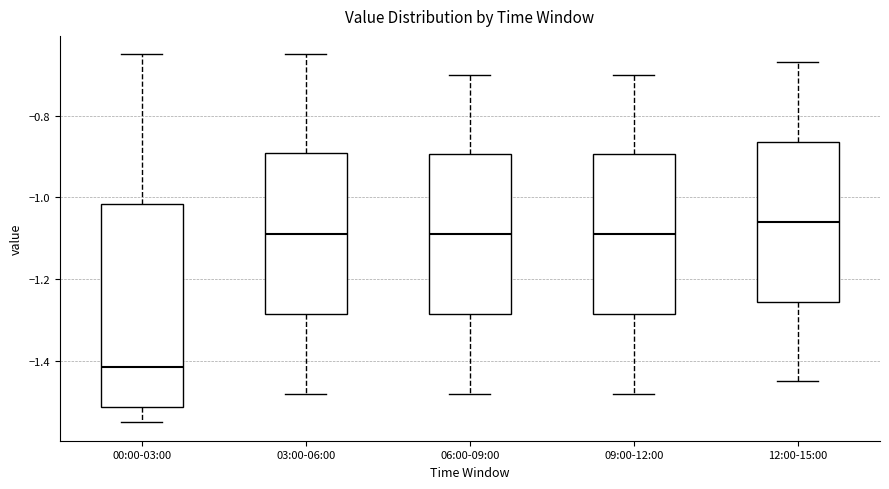

Comparing the boxes themselves (not the whiskers), which one is the tallest?

00:00-03:00